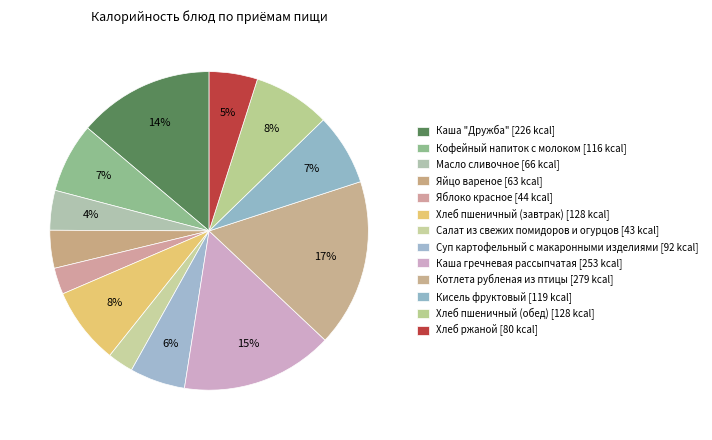

How many slices are in this pie chart?

13